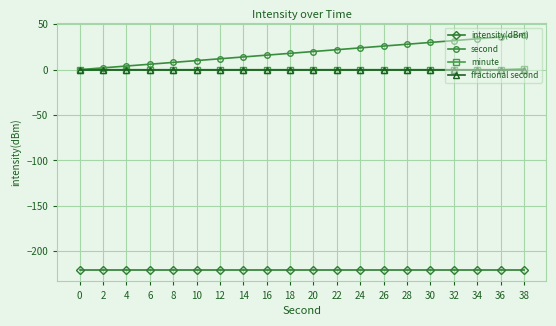

True or false: second and intensity(dBm) intersect in this chart.

False